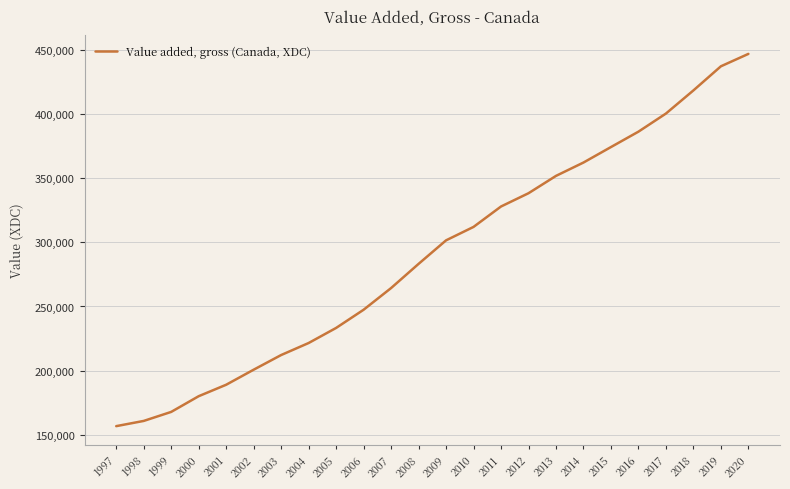

List the labels in order of value, smallest first.

1997, 1998, 1999, 2000, 2001, 2002, 2003, 2004, 2005, 2006, 2007, 2008, 2009, 2010, 2011, 2012, 2013, 2014, 2015, 2016, 2017, 2018, 2019, 2020